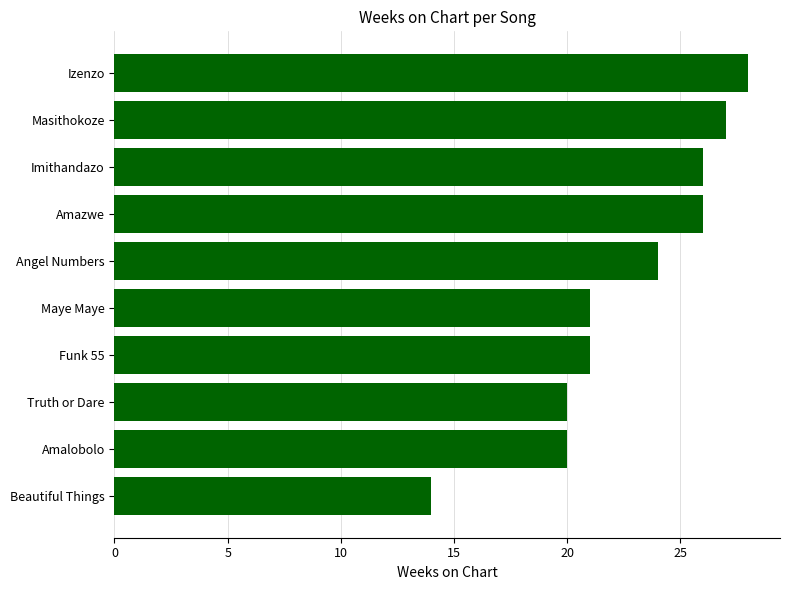

What is the approximate value at Imithandazo, to the nearest 5?

25